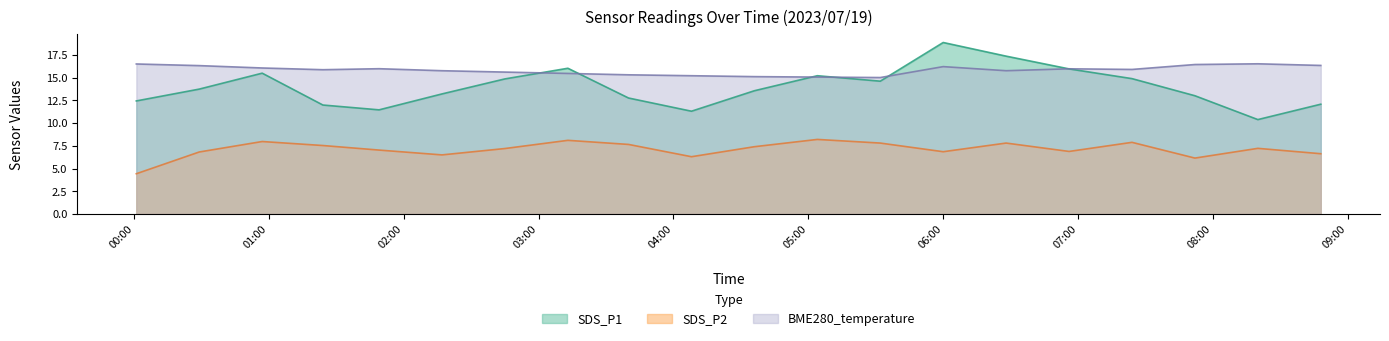

Which series has the largest total across all categories?

BME280_temperature